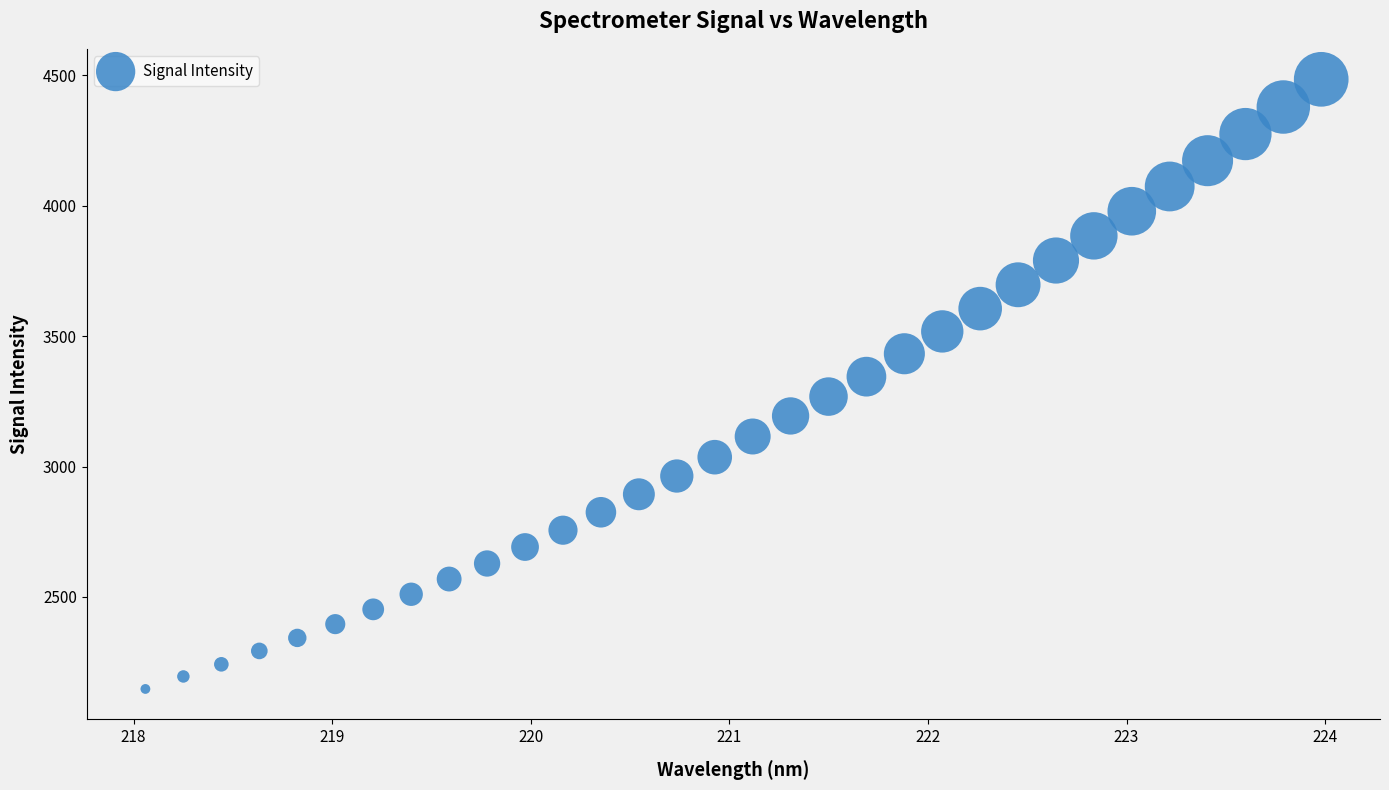

What is the range of Y values (max minus min)?

2337.4